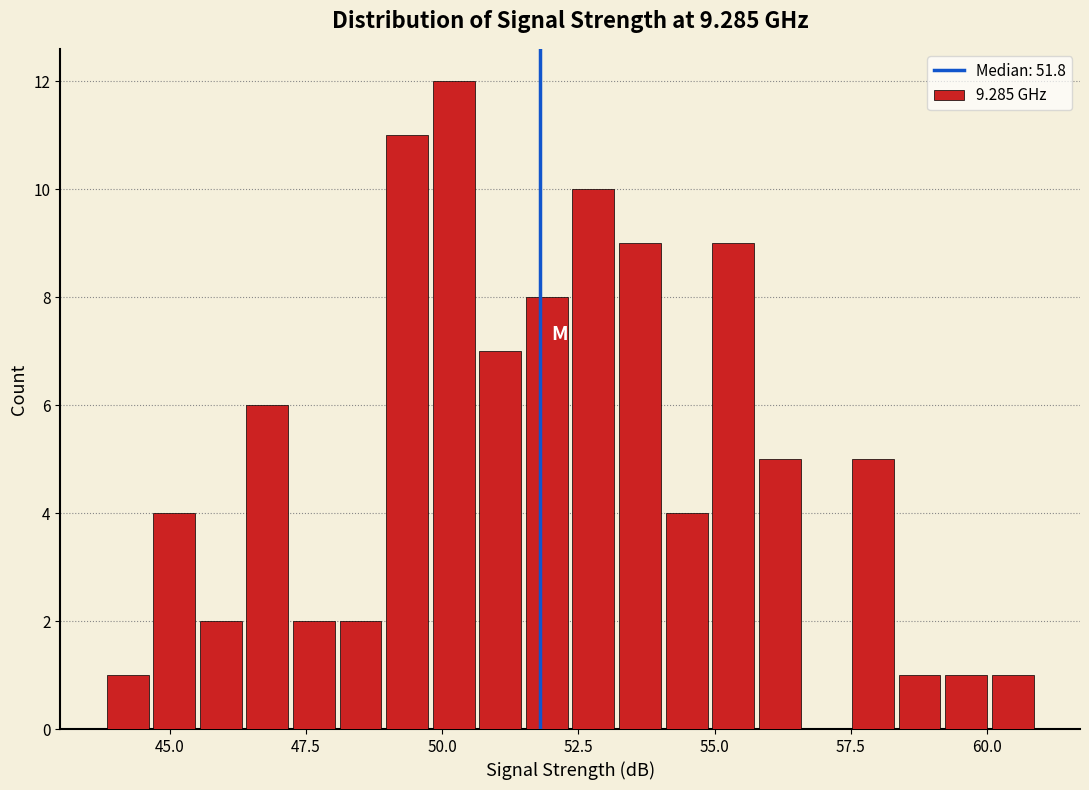

Around what value on the x-axis is the tallest bar? Give the approximate position of its centre, as read against the axis.

50.0